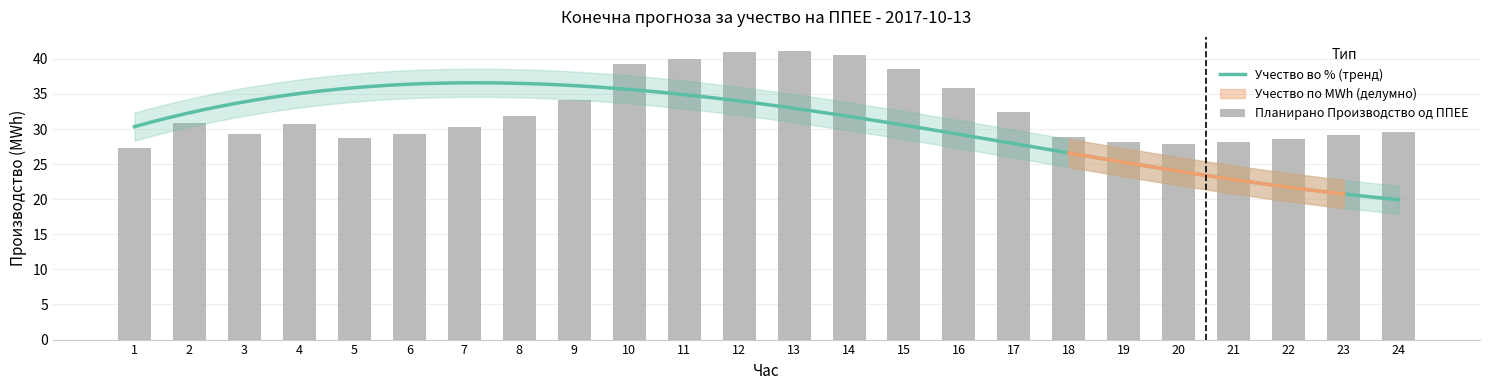

What is the ratio of the value at 1 to the value at 4?

0.9